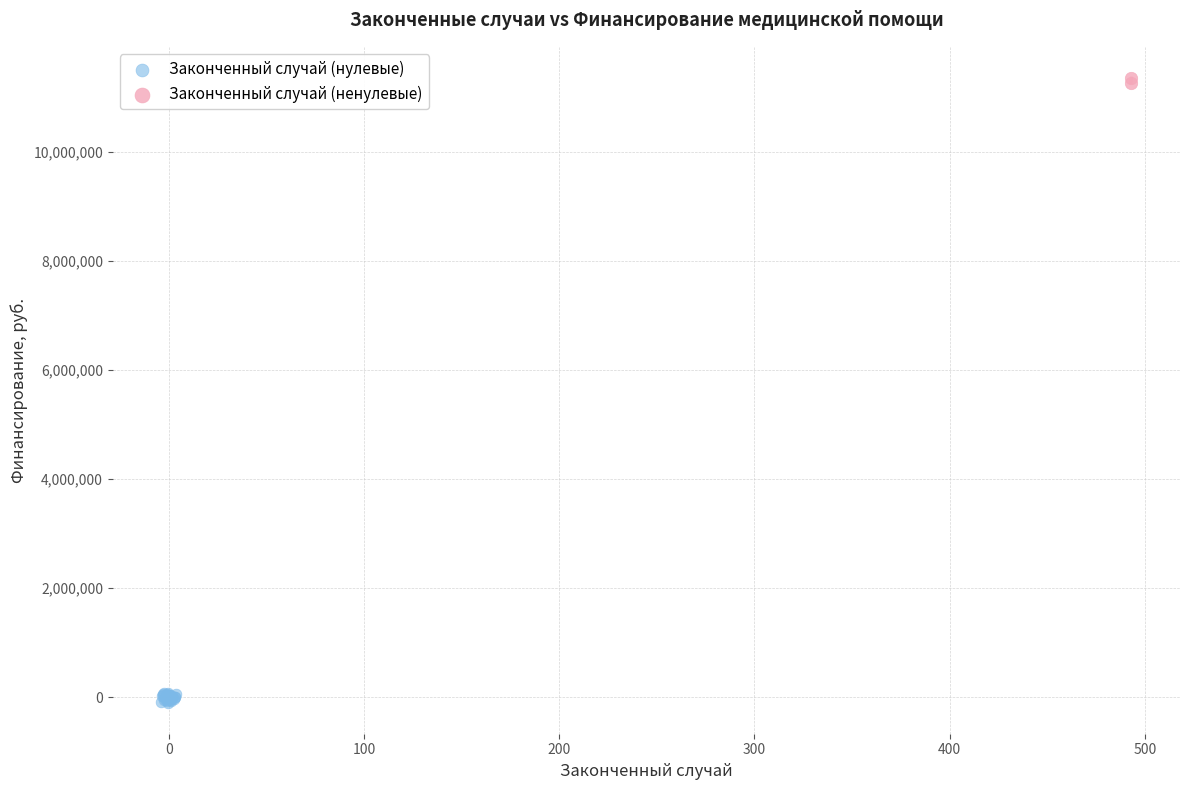

Which series contains the highest Y value?

Законченный случай (ненулевые)